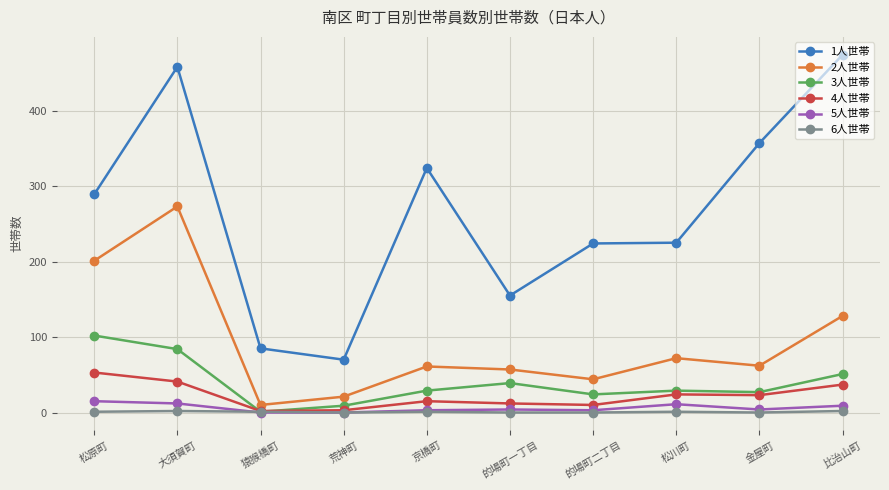

Is it true that 1人世帯 equals 225 at 松川町?

True